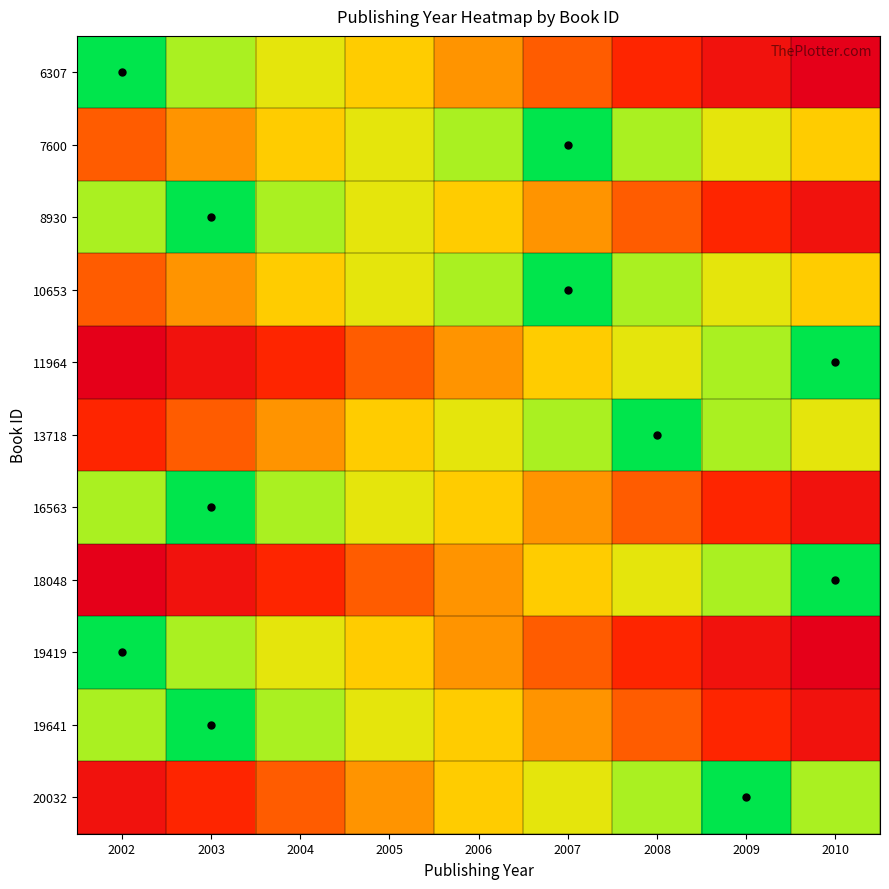

Which category has the highest value across all series?

2010